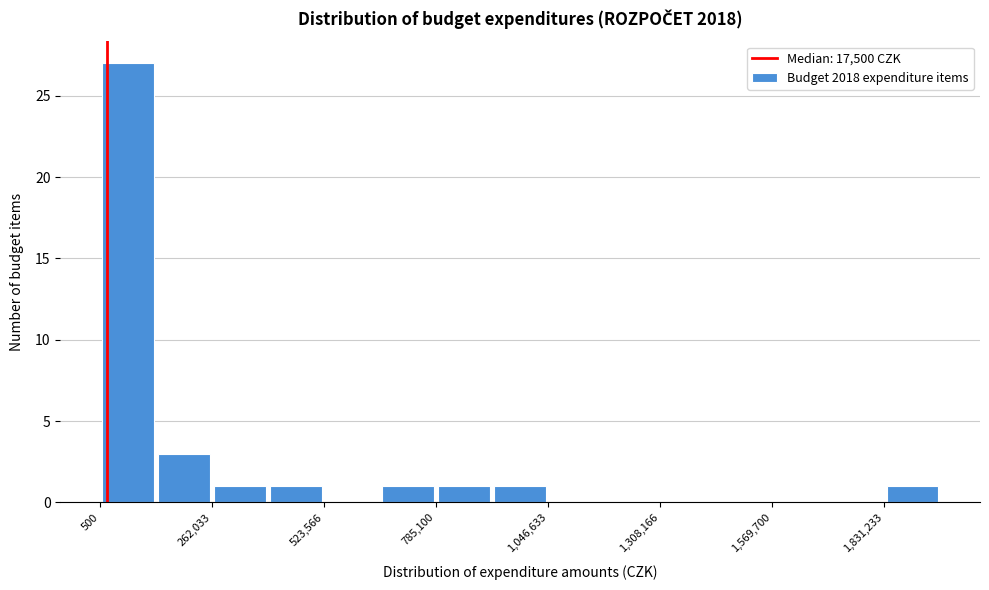

Around what value on the x-axis is the tallest bar? Give the approximate position of its centre, as read against the axis.

50000